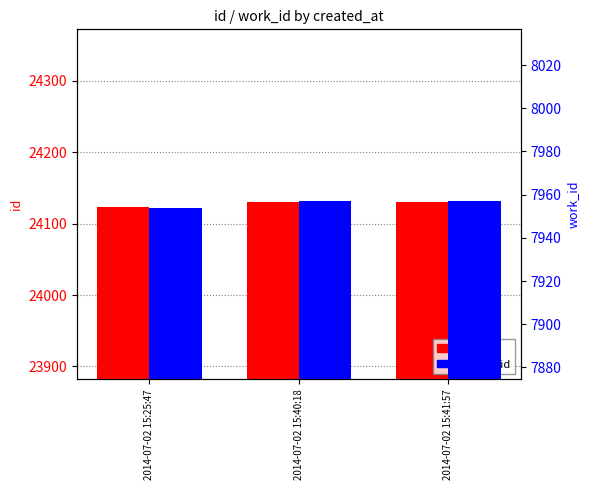

The work_id series shows 11445 at 2014-07-02 15:41:57. True or false?

False